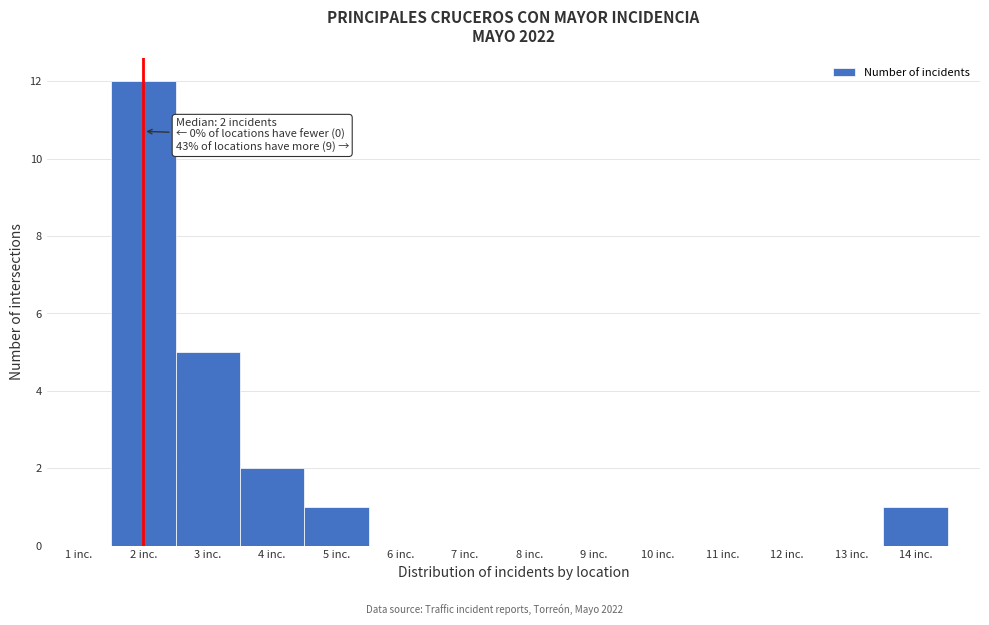

Over which range of the x-axis is the bar tallest?

1.5 to 2.5